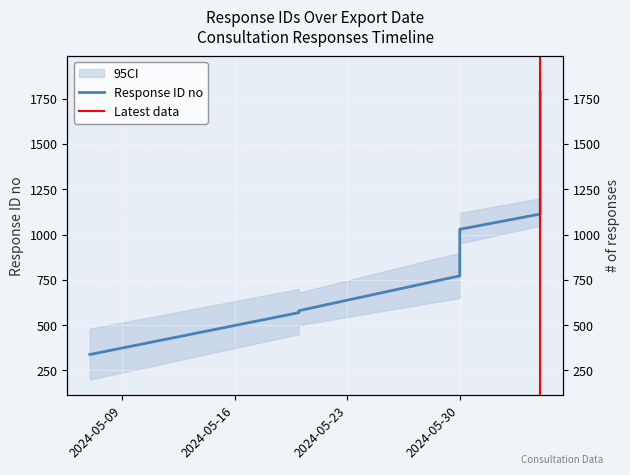

Which has a higher value, 2024-05-30 or 2024-05-30?

2024-05-30